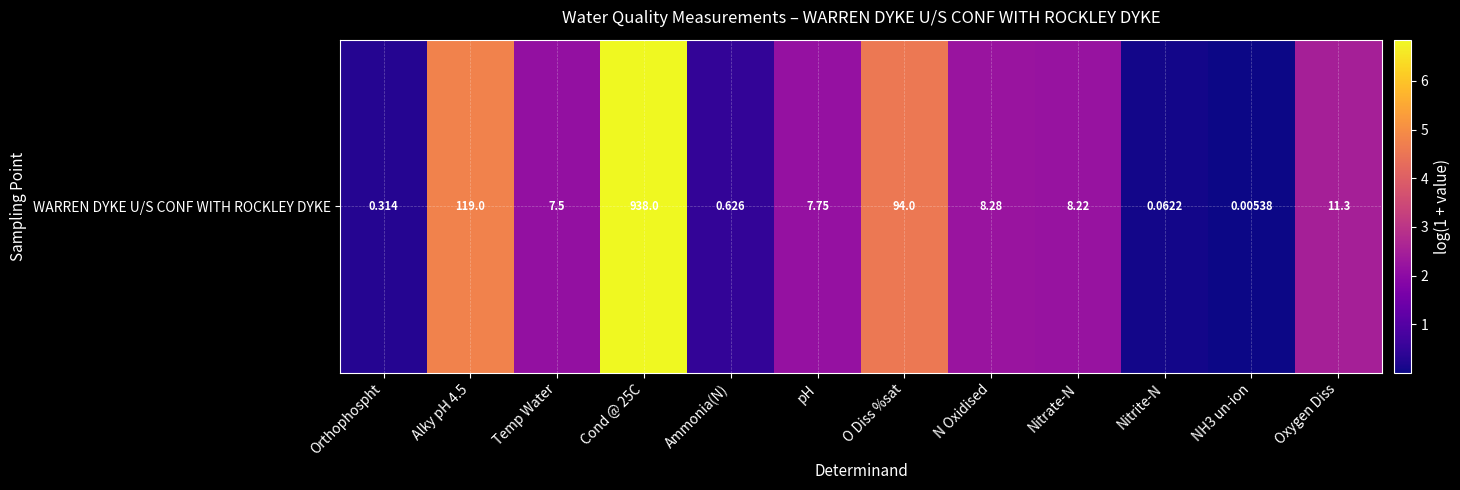

What is the difference between the maximum and minimum values?

6.8